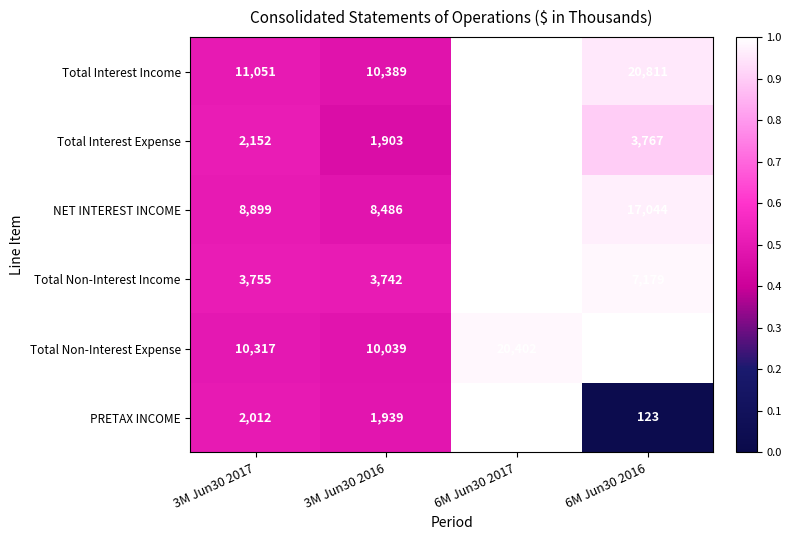

Reading left to right, list all the values displayed in this chart.

Total Interest Income: 3M Jun30 2017=11051	3M Jun30 2016=10389	6M Jun30 2017=21799	6M Jun30 2016=20811
Total Interest Expense: 3M Jun30 2017=2152	3M Jun30 2016=1903	6M Jun30 2017=4179	6M Jun30 2016=3767
NET INTEREST INCOME: 3M Jun30 2017=8899	3M Jun30 2016=8486	6M Jun30 2017=17620	6M Jun30 2016=17044
Total Non-Interest Income: 3M Jun30 2017=3755	3M Jun30 2016=3742	6M Jun30 2017=7317	6M Jun30 2016=7179
Total Non-Interest Expense: 3M Jun30 2017=10317	3M Jun30 2016=10039	6M Jun30 2017=20402	6M Jun30 2016=20750
PRETAX INCOME: 3M Jun30 2017=2012	3M Jun30 2016=1939	6M Jun30 2017=3985	6M Jun30 2016=123